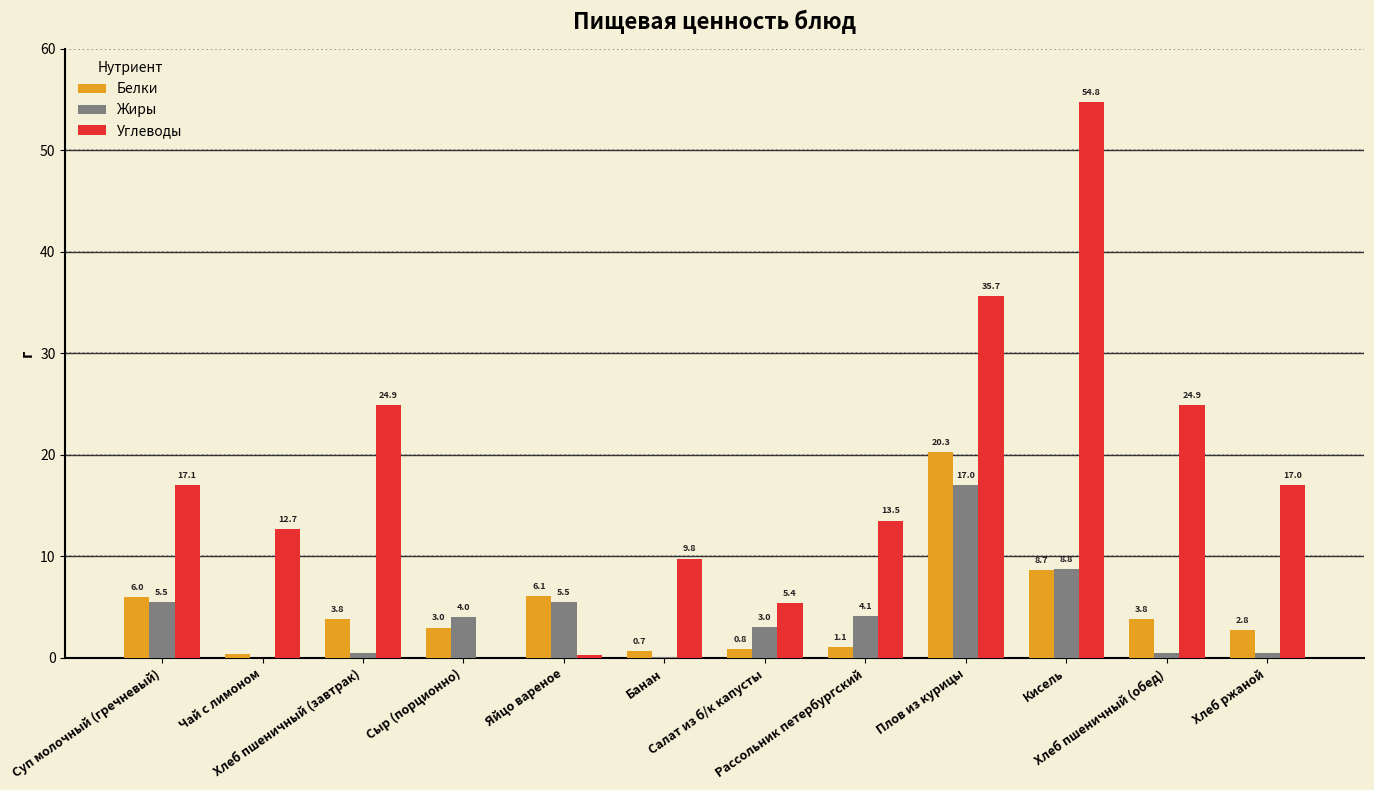

What is the maximum value shown in the chart?

54.8